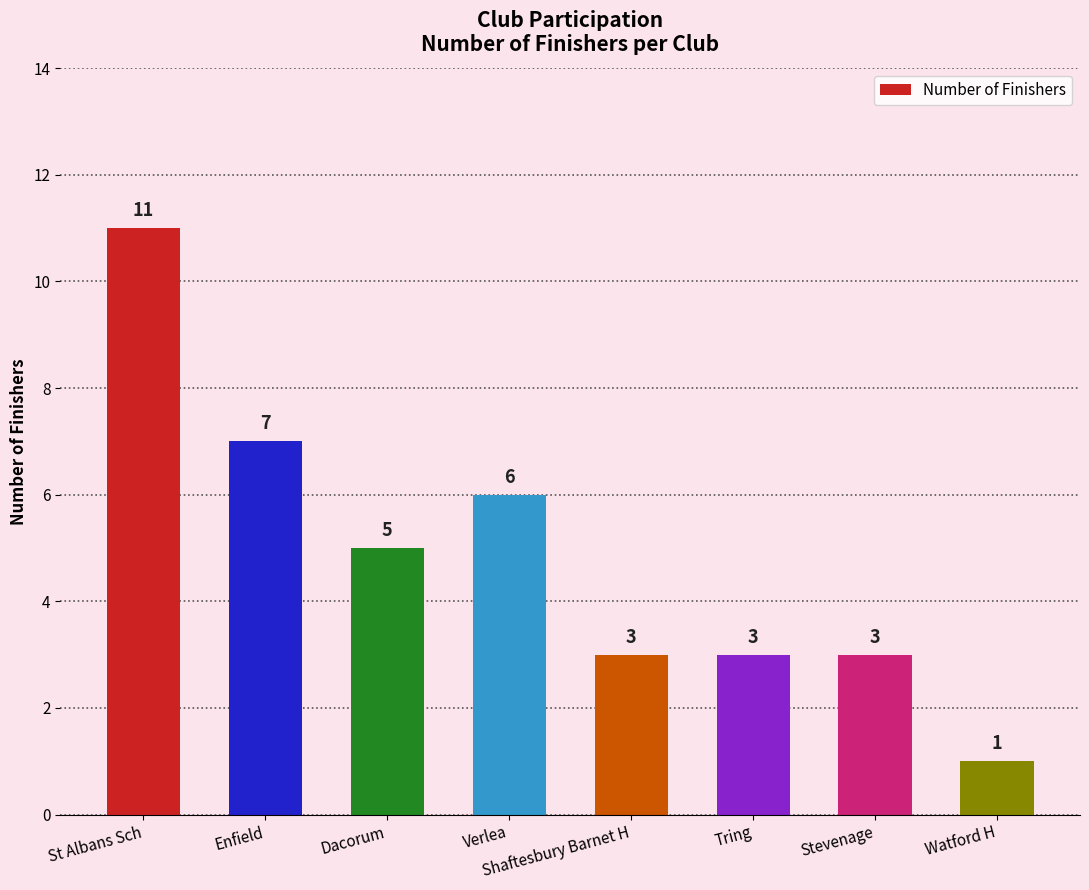

The chart shows a value of 1 at Verlea. True or false?

False